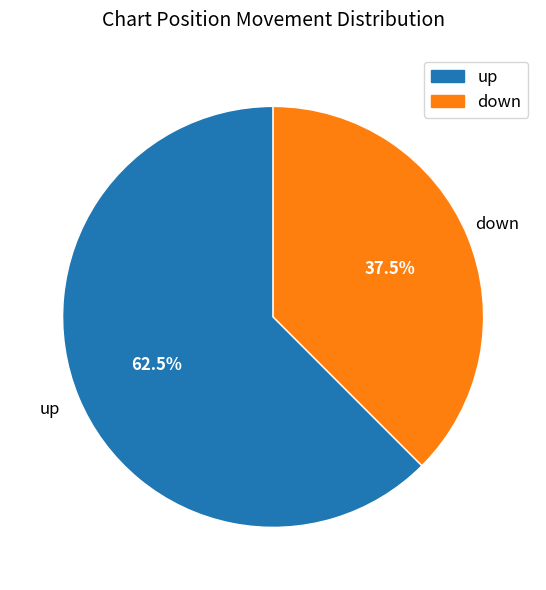

What is the smallest slice in the pie chart?

down